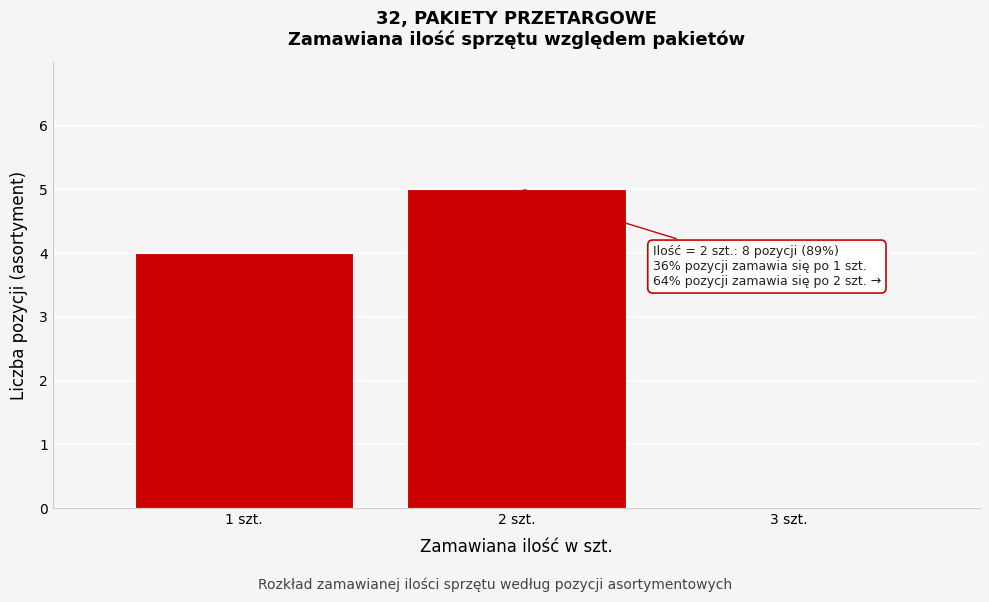

Which range on the x-axis has the tallest bar?

1.5 to 2.5